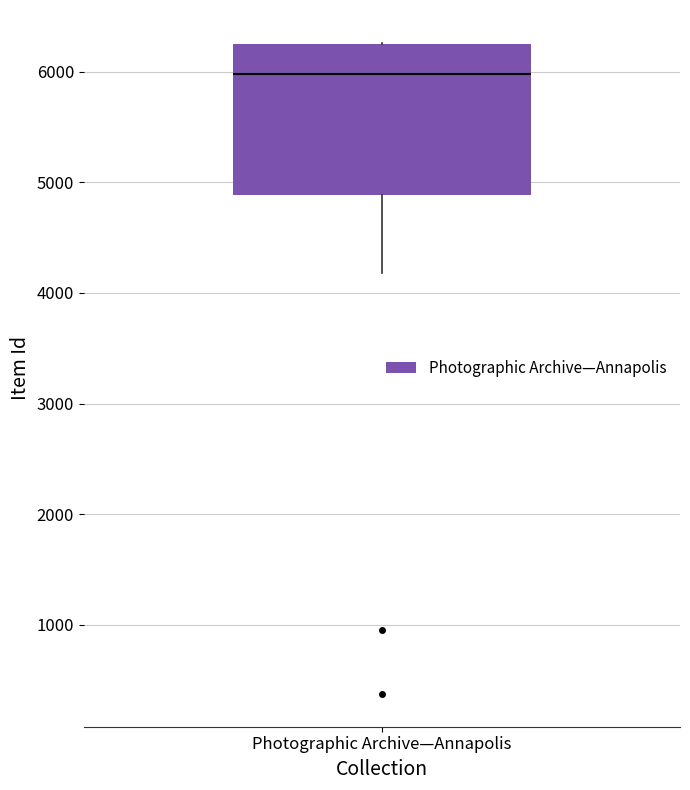

Read this box plot against the y-axis: the position of the median line, the range covered by the box, and the ends of both whiskers. The values are not printed on the chart, so give them approximately, as read against the axis.

median 6000, box 4900 to 6300, whiskers 4200 to 6300